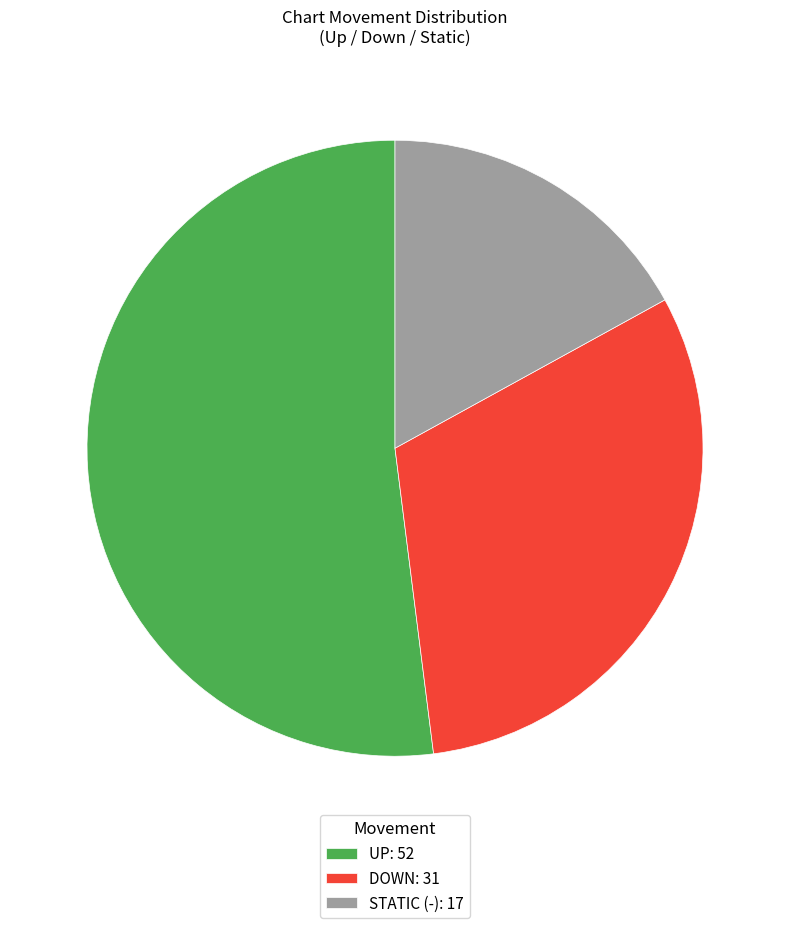

What is the ratio of the value at STATIC (-): 17 to the value at UP: 52?

0.3